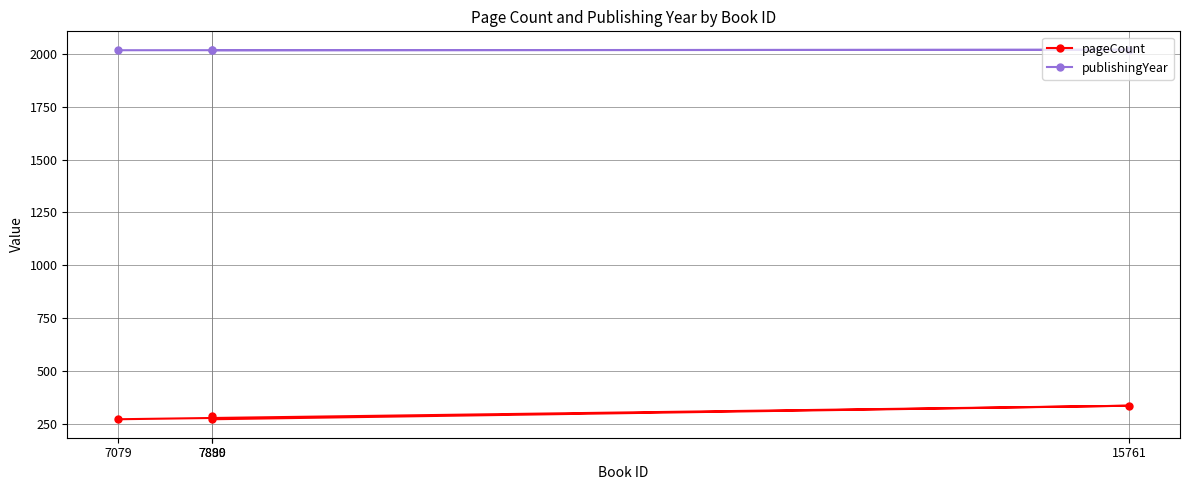

What is the label of the 2nd point from the right?

7890